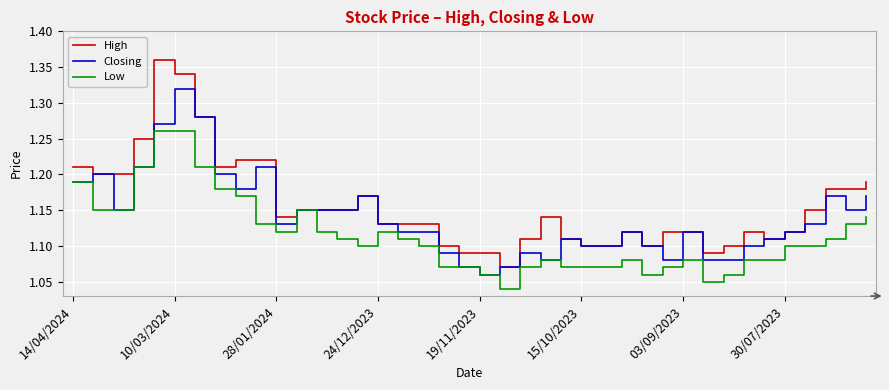

Which series has the widest spread of values?

High